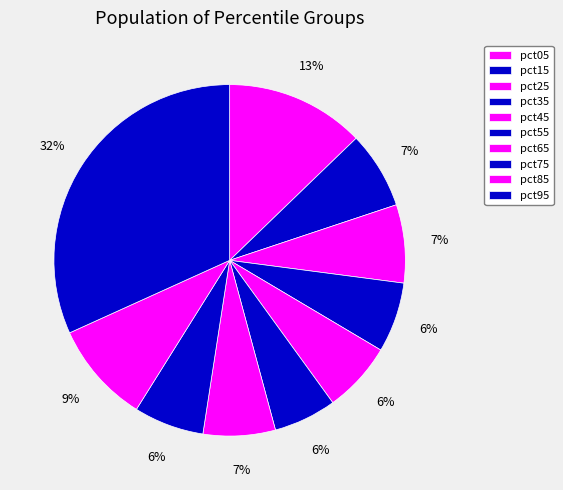

True or false: pct75 accounts for 14% of the total.

False